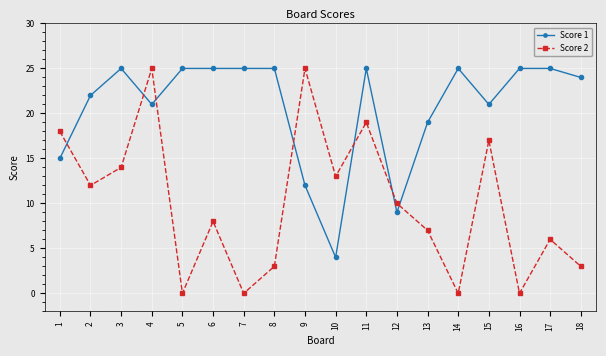

True or false: Score 2 has a value of 17 at 5.

False